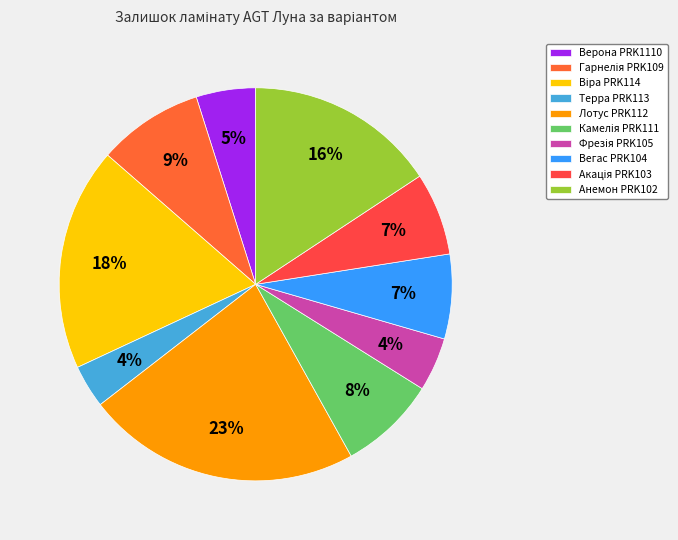

To the nearest percent, what is the combined percentage of Анемон PRK102 and Камелія PRK111?

24%